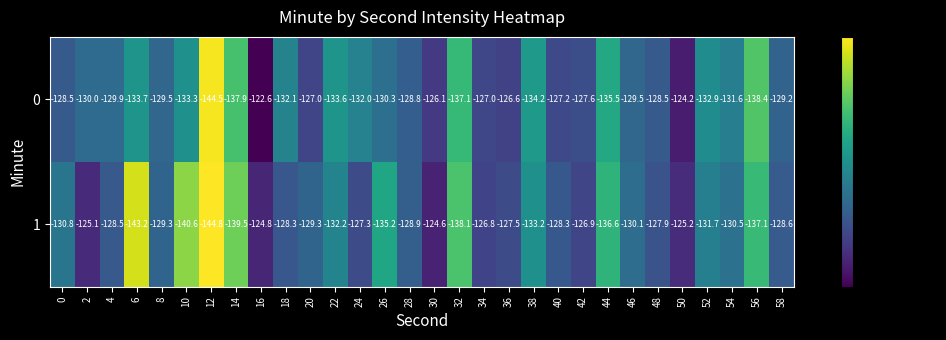

Rank the series by their average value, from highest to lowest.

0, 1